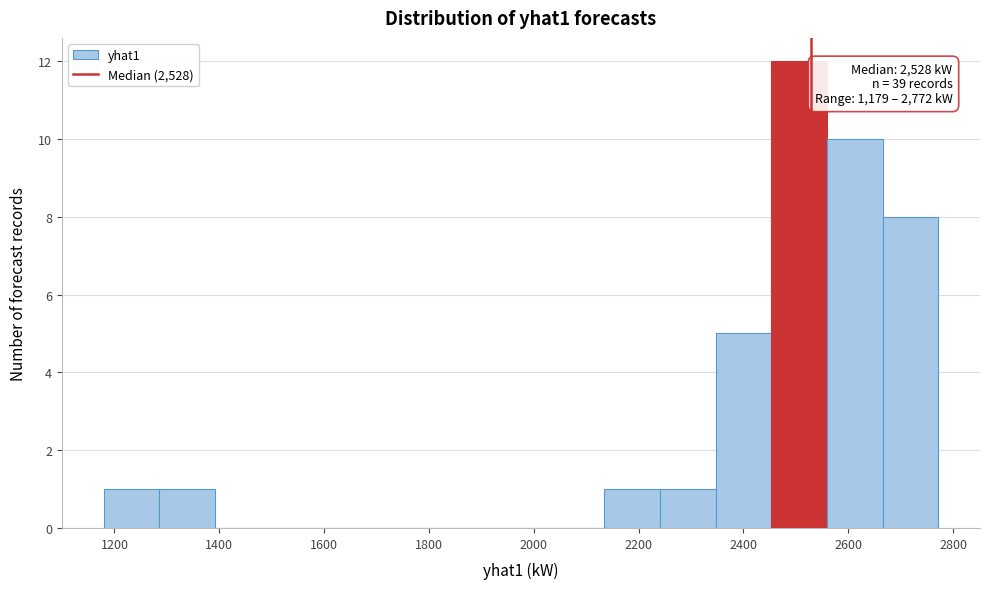

Which range on the x-axis has the tallest bar?

2460 to 2560